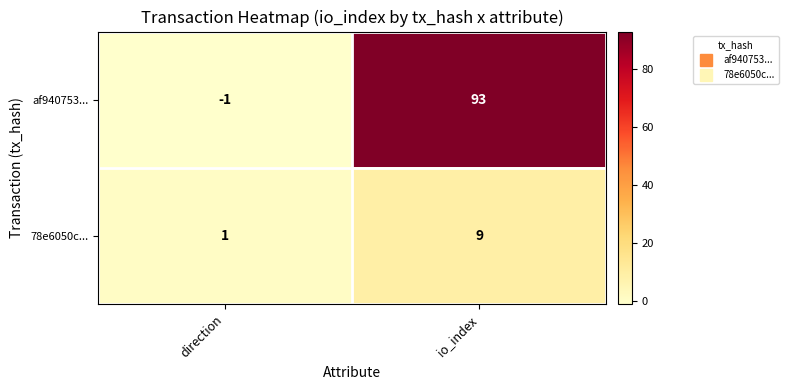

List the series in order of their overall mean, highest first.

af940753..., 78e6050c...